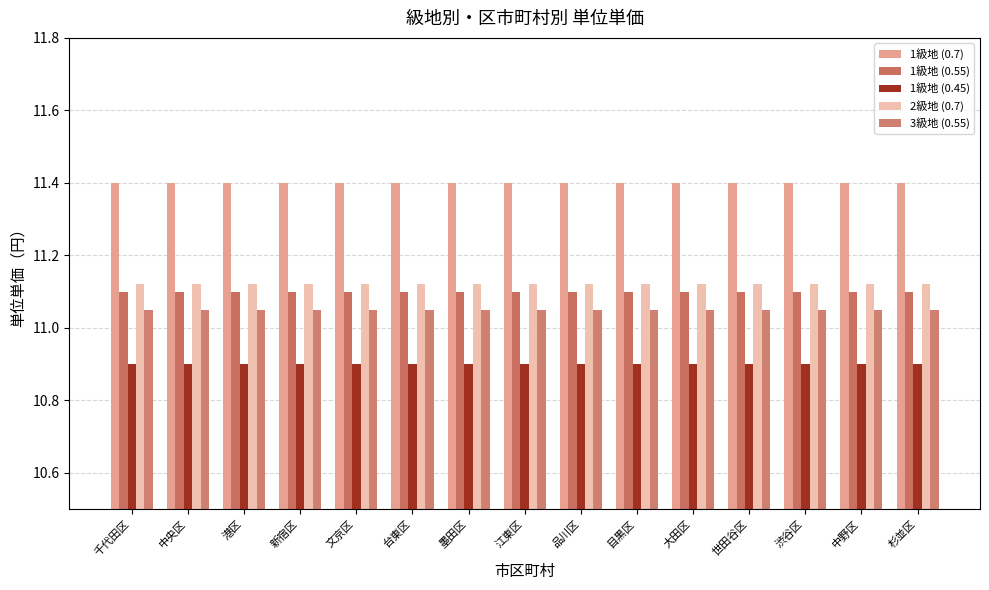

Is it true that 2級地 (0.7) equals 11.1 at 新宿区?

True